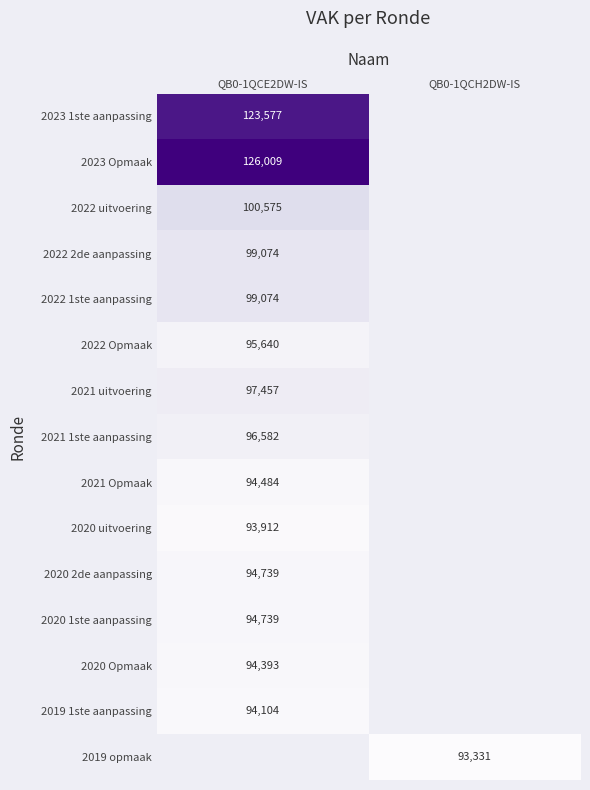

Is it true that 2019 1ste aanpassing equals 94104 at QB0-1QCE2DW-IS?

True